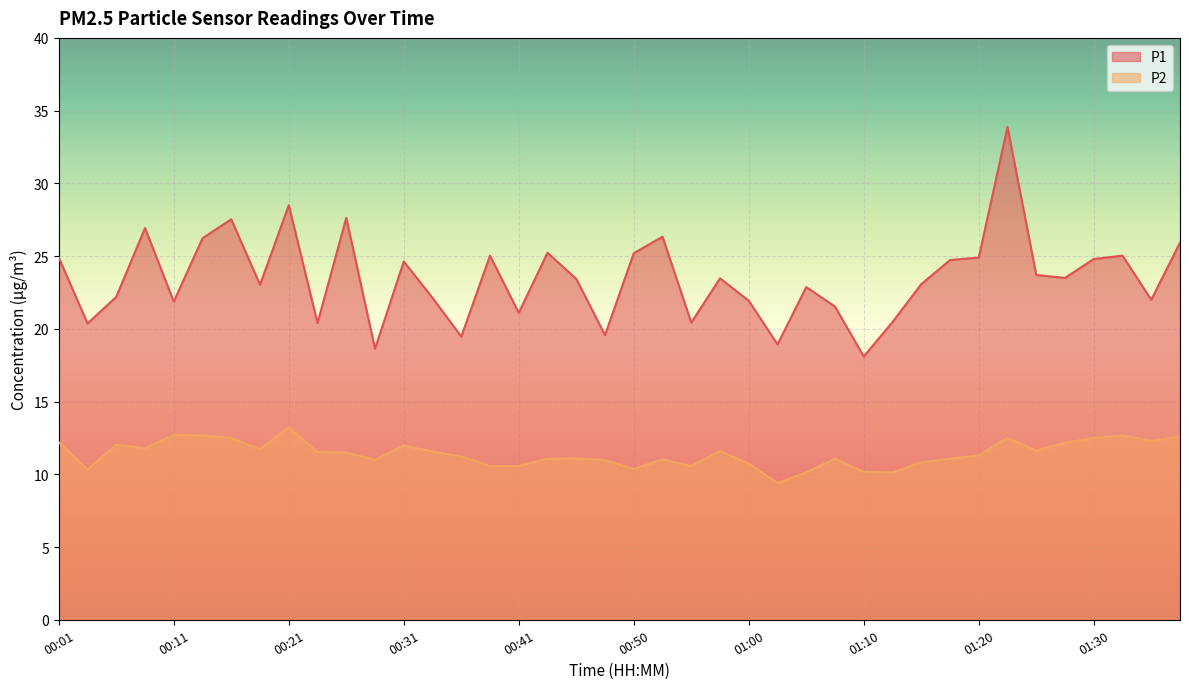

What are all the series names shown in the legend?

P1, P2